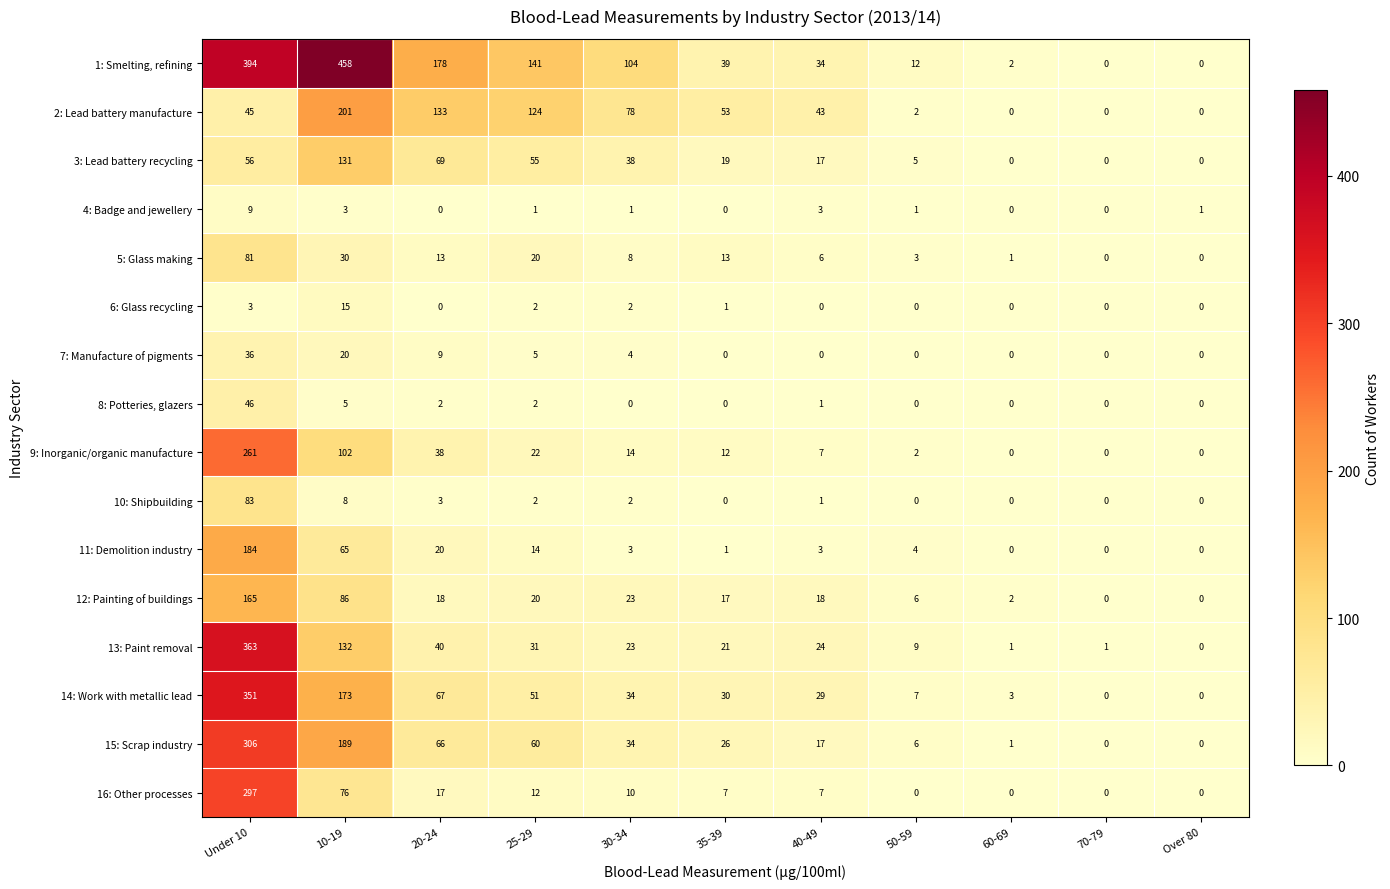

Which series has the largest total across all categories?

1: Smelting, refining